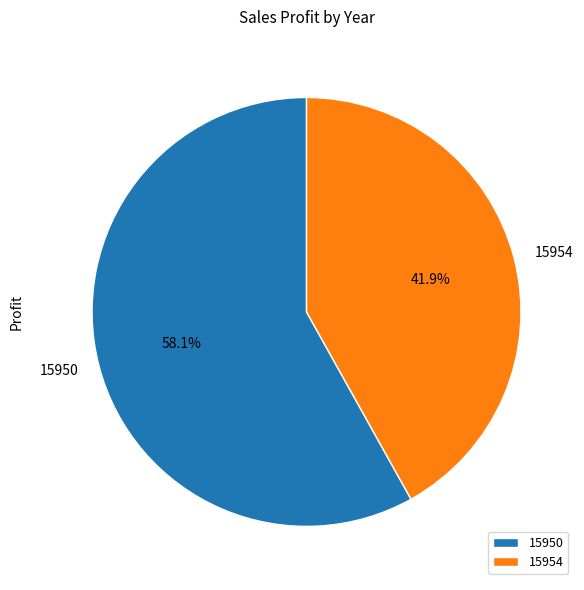

To the nearest percent, what percentage of the pie is 15954?

42%